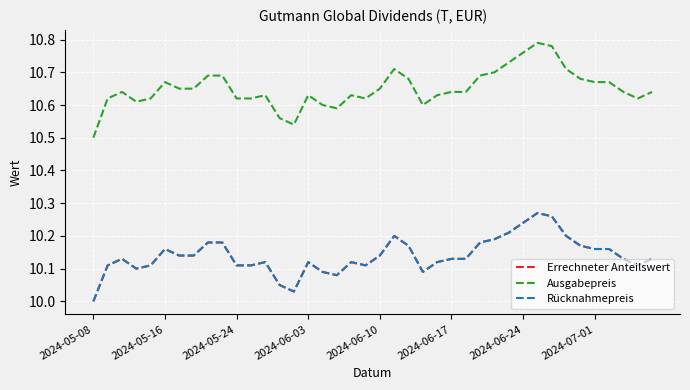

Which series has the widest spread of values?

Ausgabepreis